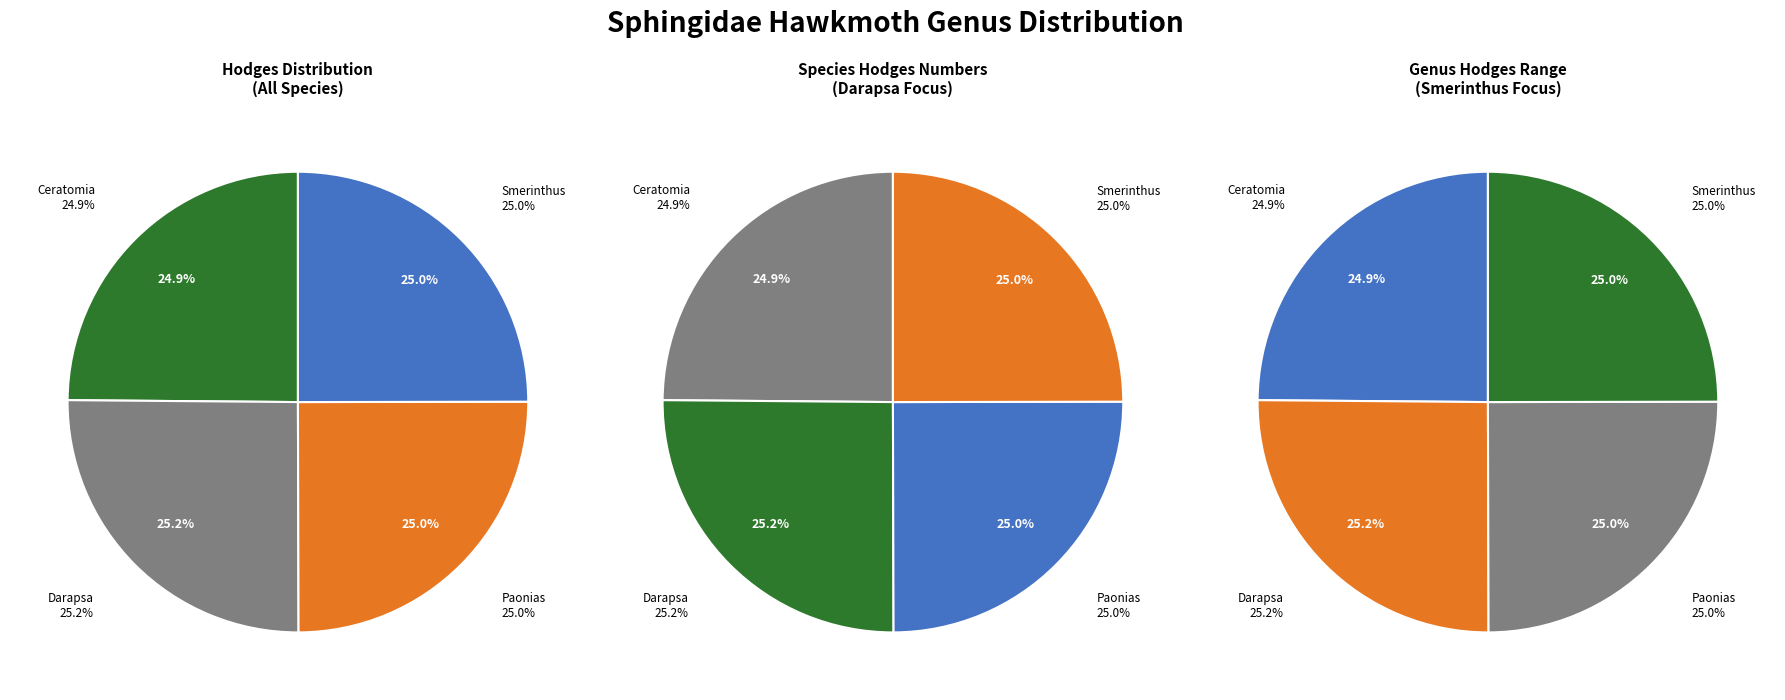

To the nearest percent, what percentage of the pie is Darapsa?

25%